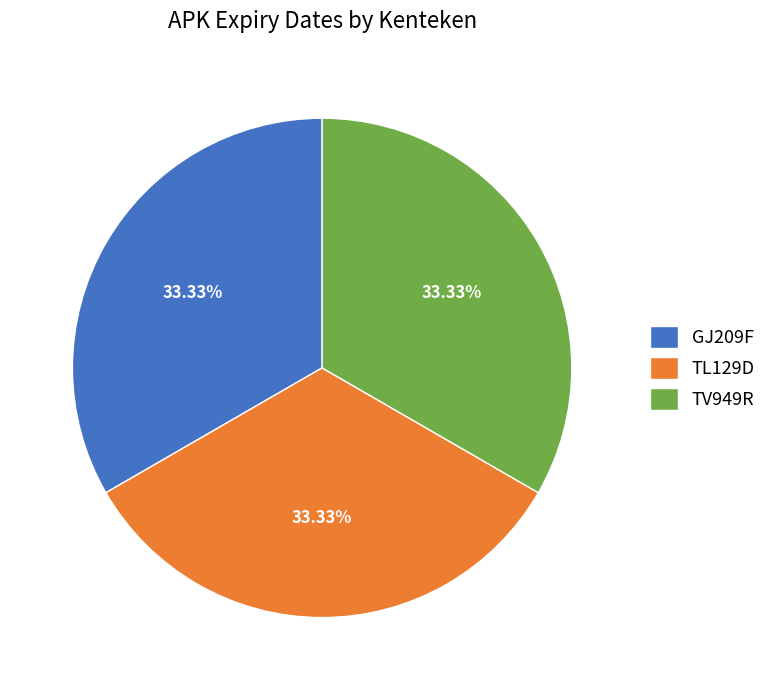

What is the ratio of the value at TV949R to the value at GJ209F?

1.0